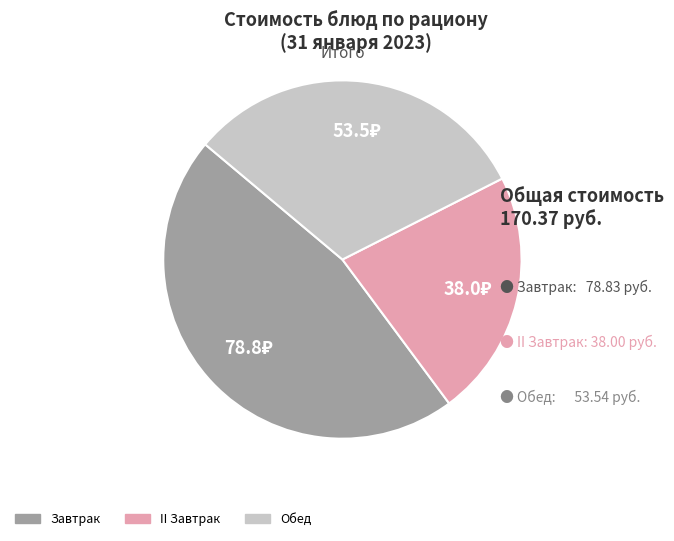

Is there a majority slice in this chart?

No